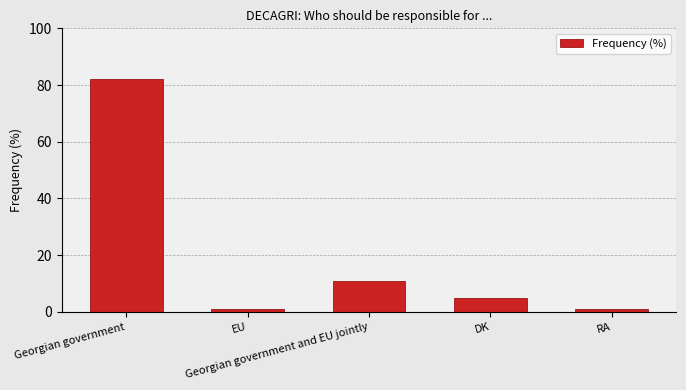

Reading left to right, extract all data points from this chart.

82	1	11	5	1